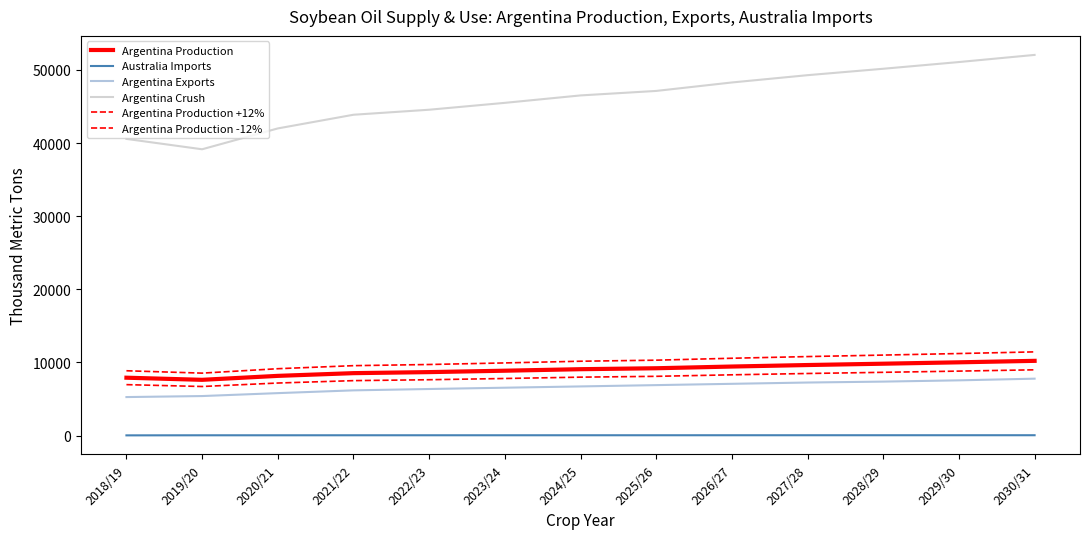

True or false: Argentina Exports and Argentina Production -12% cross at least once.

False